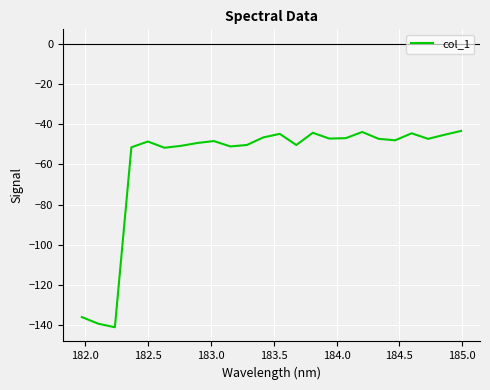

What is the greatest value displayed?

-43.4